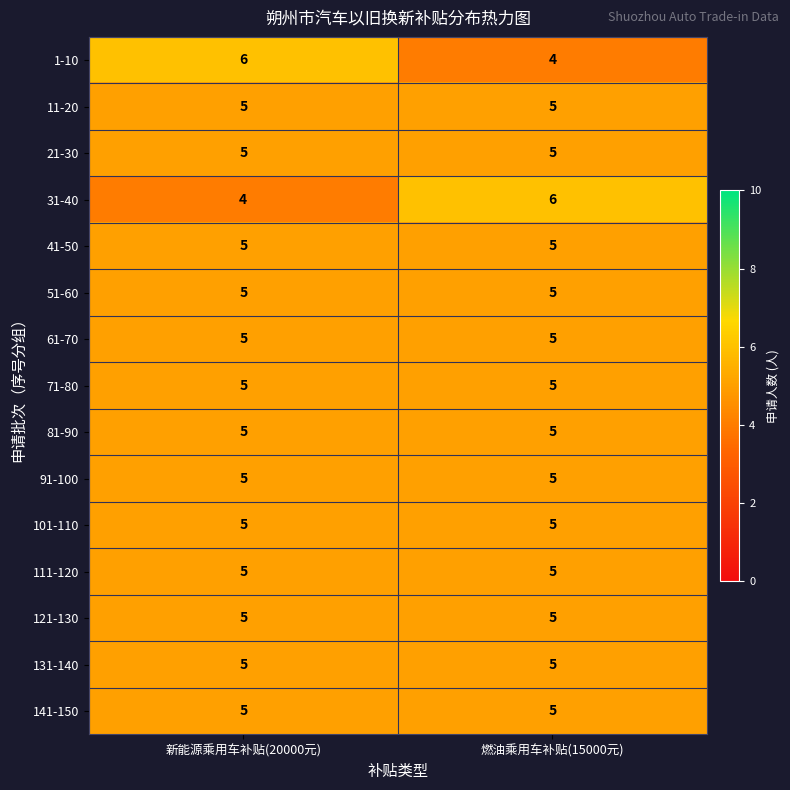

Reading right to left, list all the values displayed in this chart.

1-10: 4	6
11-20: 5	5
21-30: 5	5
31-40: 6	4
41-50: 5	5
51-60: 5	5
61-70: 5	5
71-80: 5	5
81-90: 5	5
91-100: 5	5
101-110: 5	5
111-120: 5	5
121-130: 5	5
131-140: 5	5
141-150: 5	5